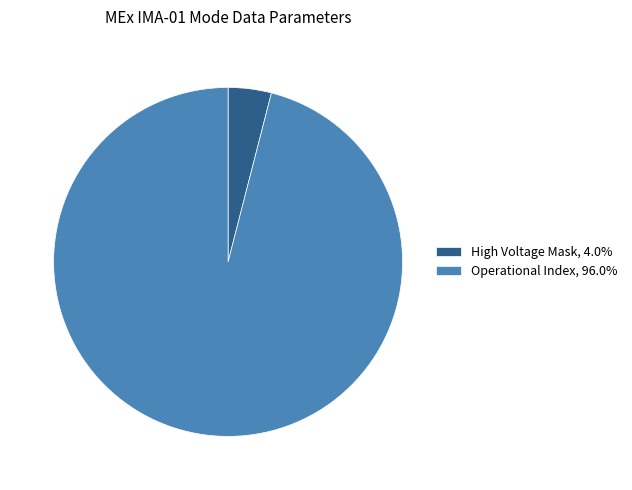

Is there any slice that represents more than half of the pie?

Yes